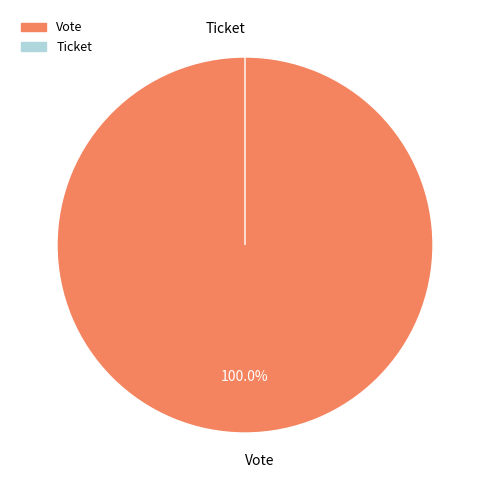

Which has a higher value, Vote or Ticket?

Vote